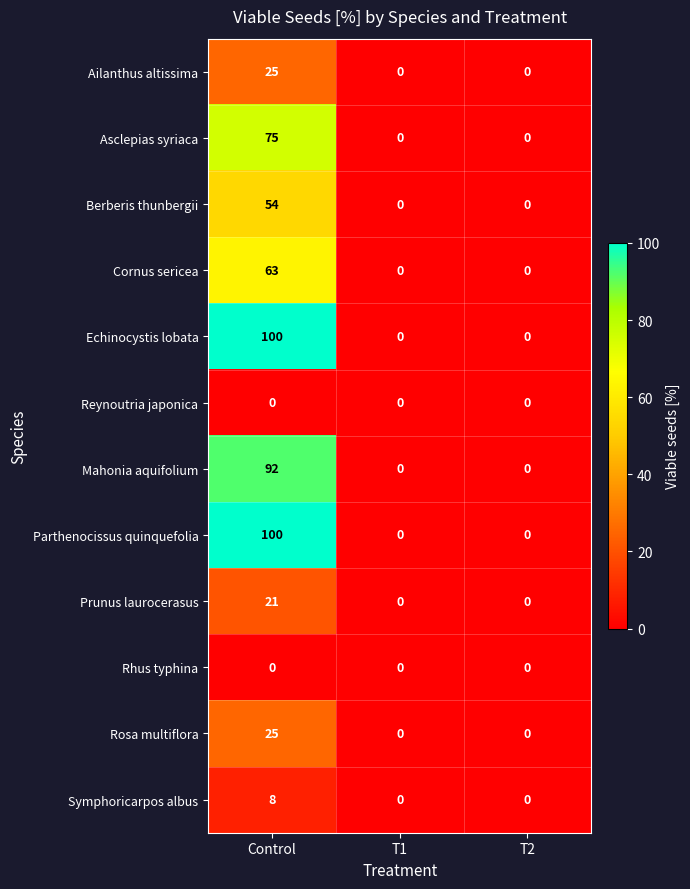

What is the spread (max minus min) of values at Control?

100